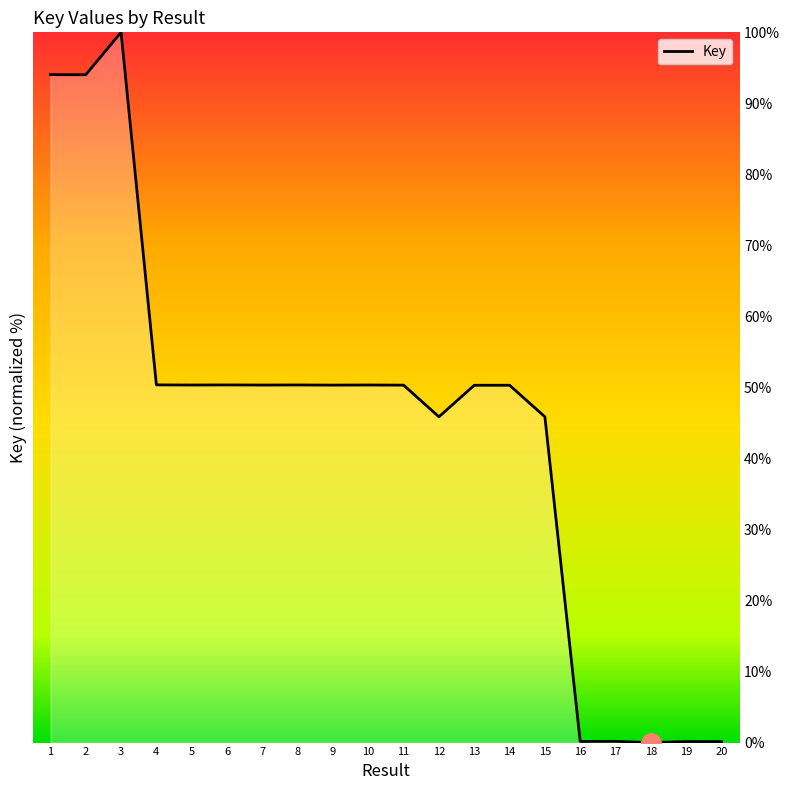

The value at 9 is 50.3. True or false?

True